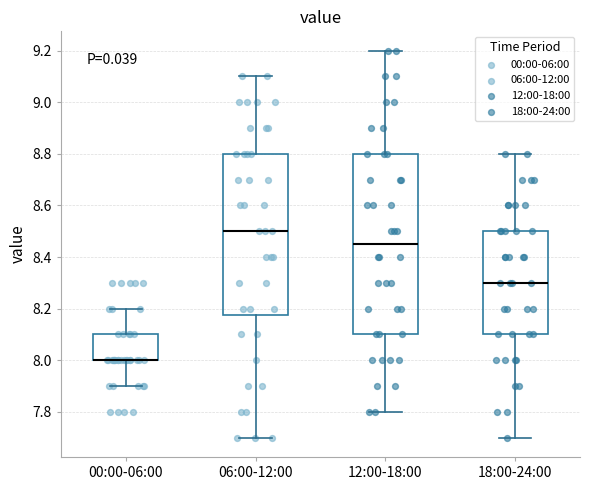

Where does the upper whisker of the box for 12:00-18:00 end on the y-axis? The values are not printed on the chart, so give them approximately, as read against the axis.

9.20